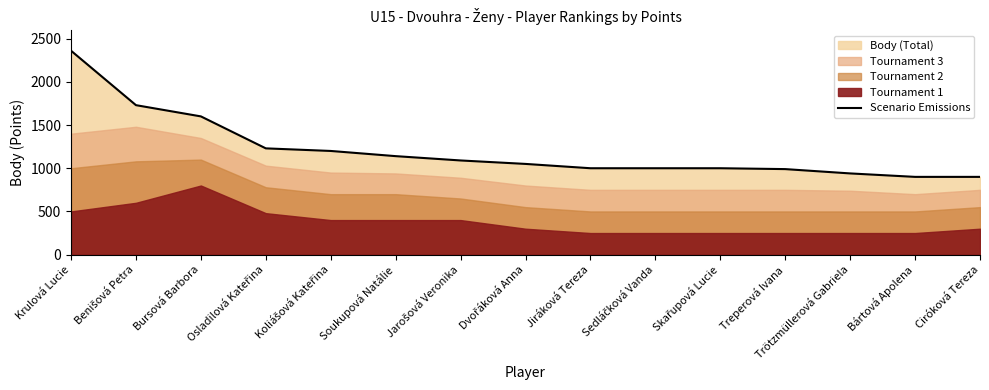

What is the difference between the values at Krulová Lucie and Benišová Petra?

630